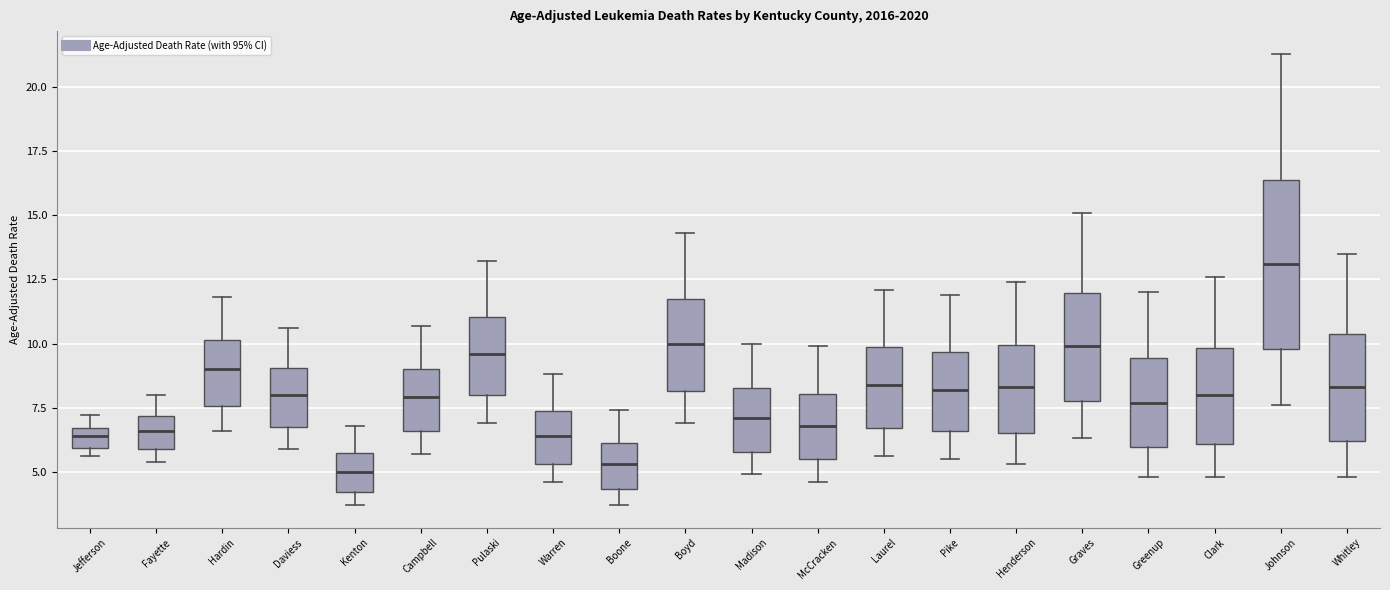

Which box is the tallest, from its lower edge to its upper edge?

Johnson